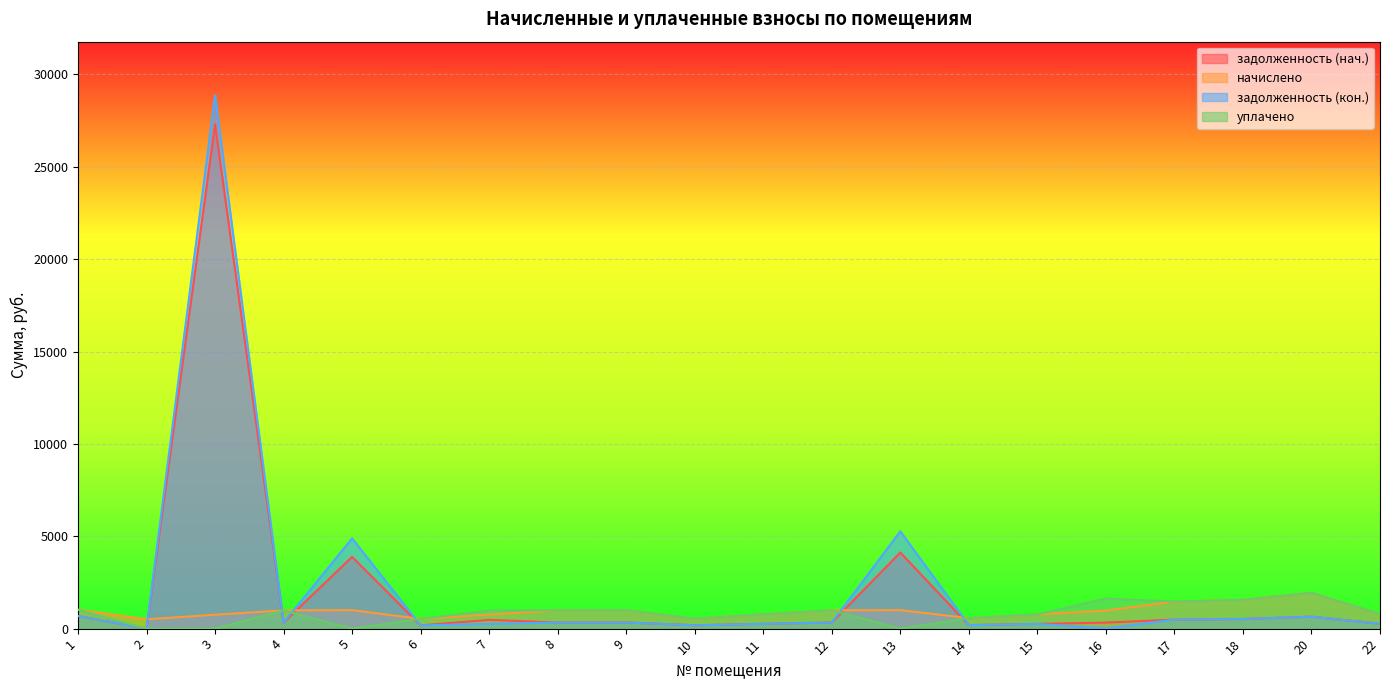

What is the greatest value displayed?

28883.7